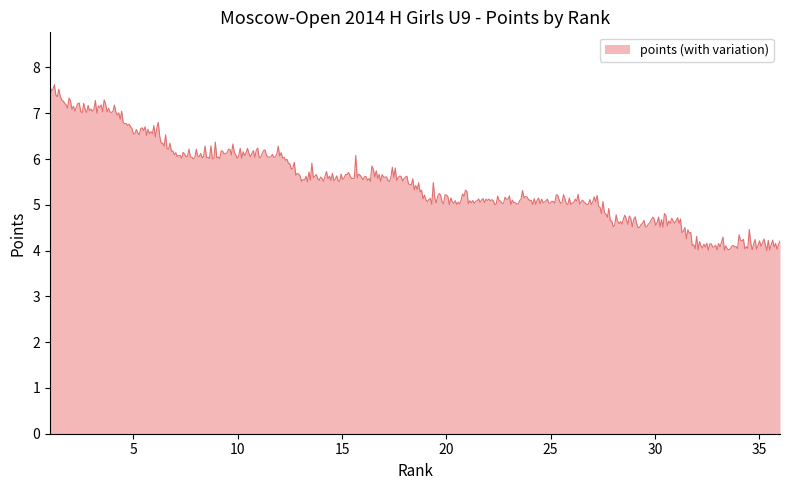

What is the minimum value shown in the chart?

4.0